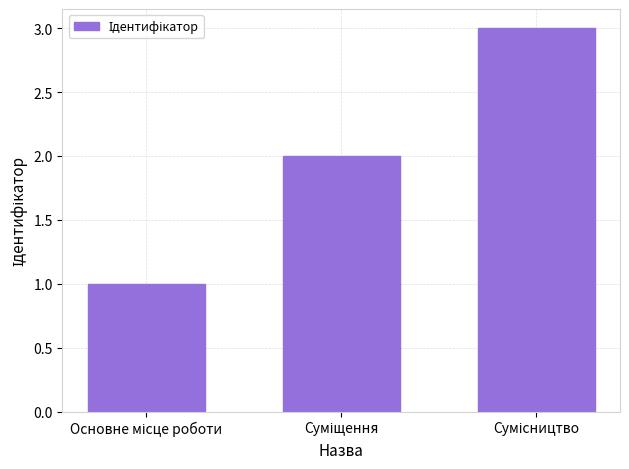

What is the greatest value displayed?

3